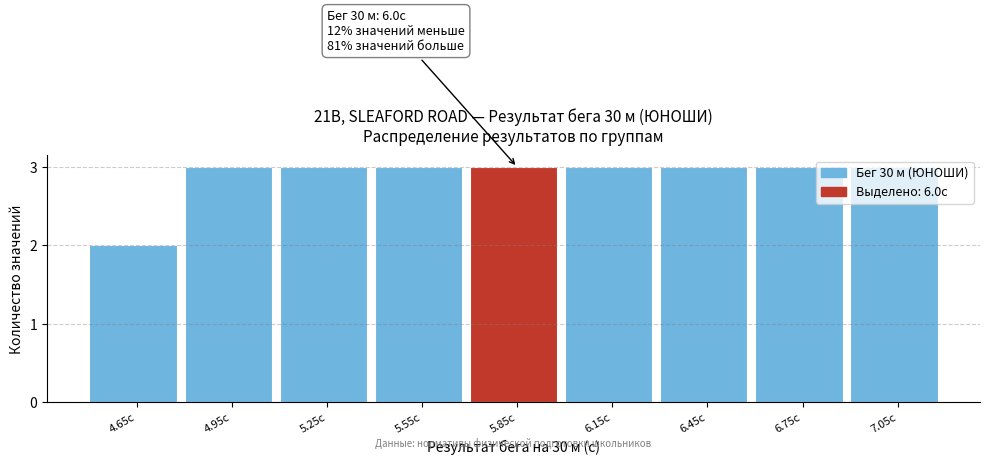

What is the average value?

3